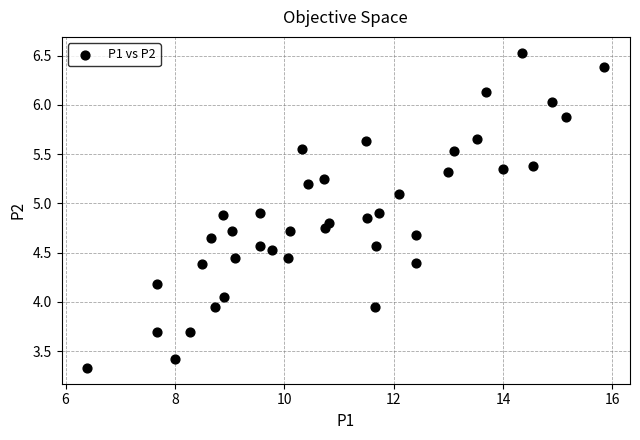

What is the range of Y values (max minus min)?

3.2